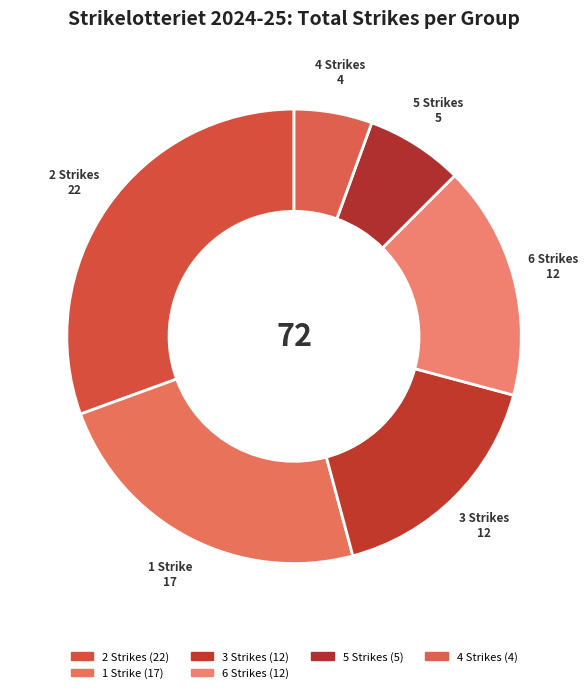

What is the largest slice in the pie chart?

2 Strikes